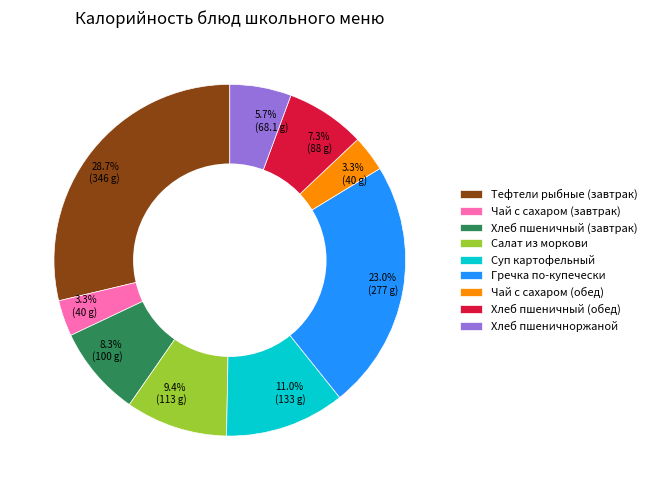

What percentage is NOT represented by Хлеб пшеничный (завтрак)?

91.7%